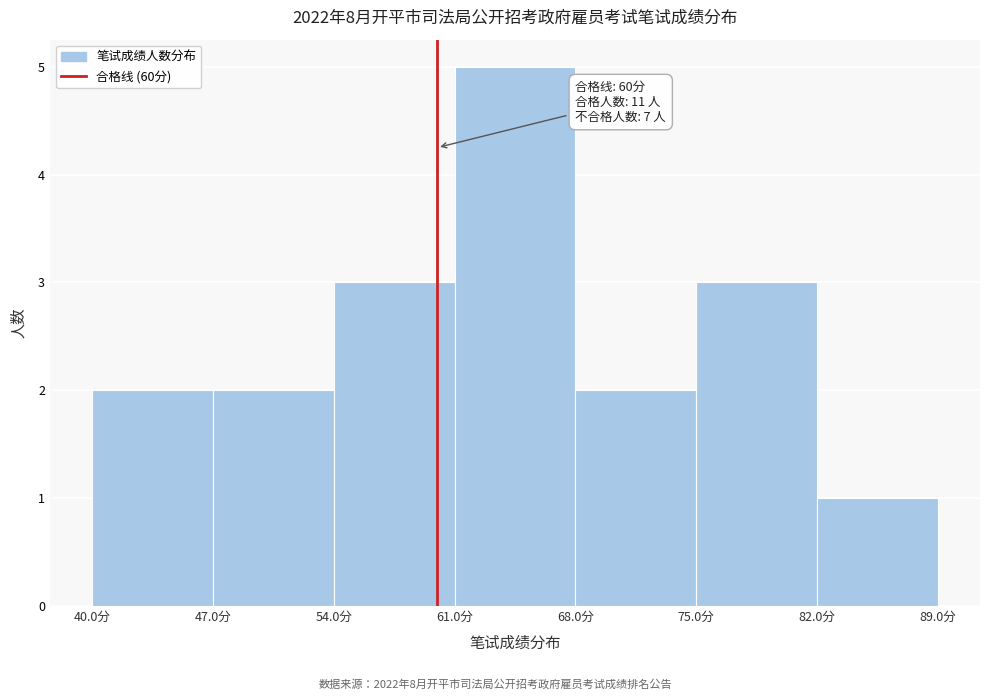

Over which range of the x-axis is the bar tallest?

61 to 68